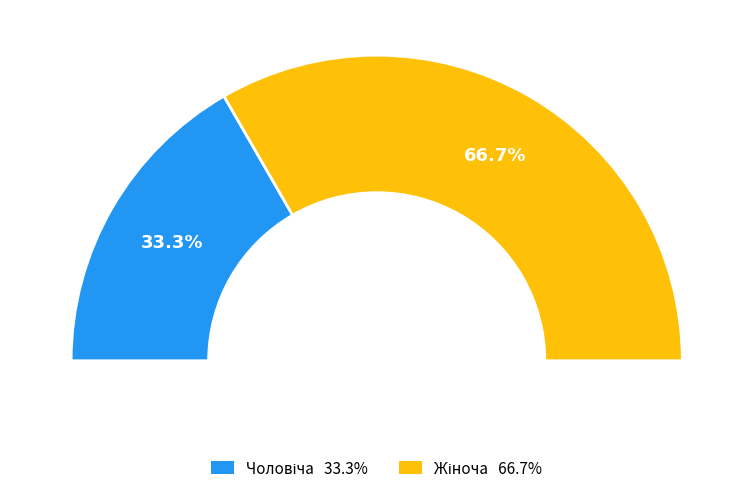

Do Чоловіча and Жіноча together represent more than half of the pie?

Yes